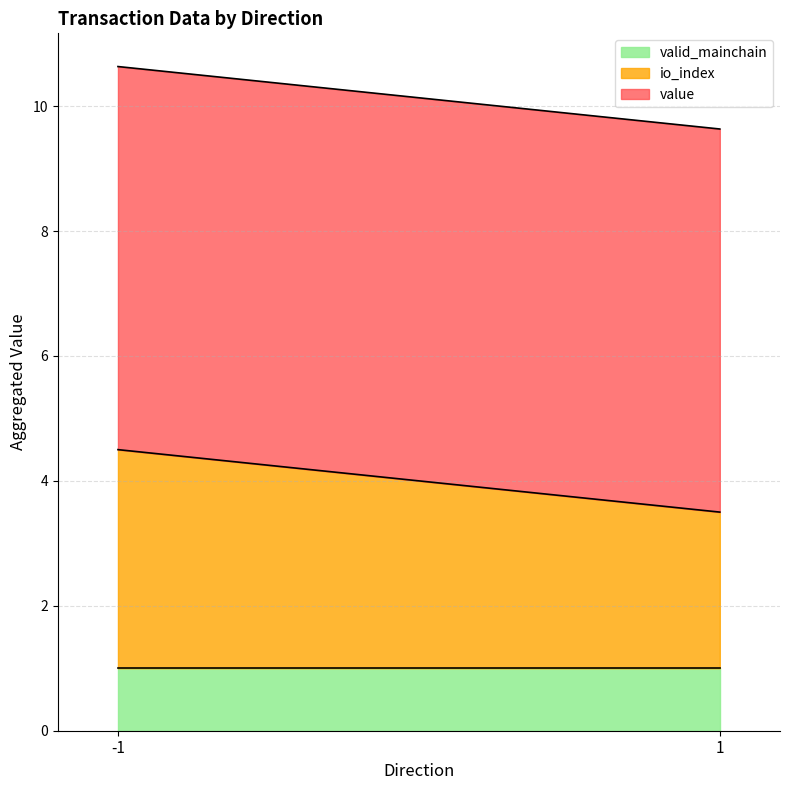

What are all the series names shown in the legend?

valid_mainchain, io_index, value